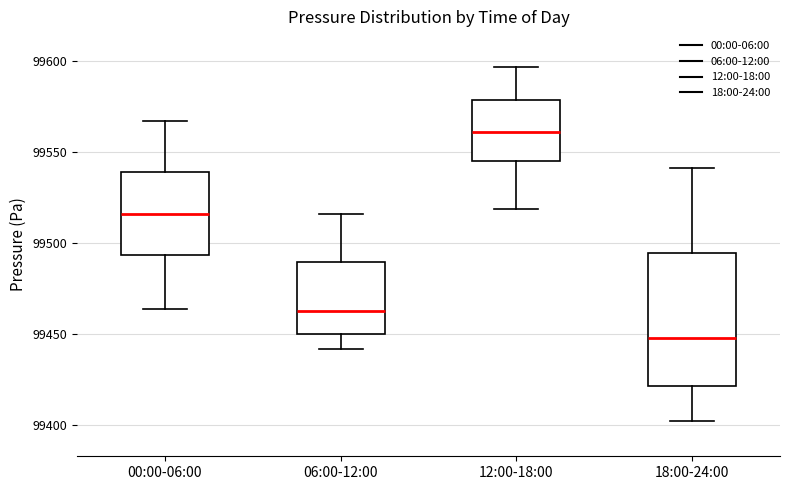

Reading left to right, transcribe this box plot: for each box, give where its median line is, the range the box spans, and where its two whiskers end, as read against the y-axis. The values are not printed on the chart, so give them approximately, as read against the axis.

00:00-06:00: median 99515, box 99495 to 99540, whiskers 99465 to 99565
06:00-12:00: median 99465, box 99450 to 99490, whiskers 99440 to 99515
12:00-18:00: median 99560, box 99545 to 99580, whiskers 99520 to 99595
18:00-24:00: median 99450, box 99420 to 99495, whiskers 99400 to 99540